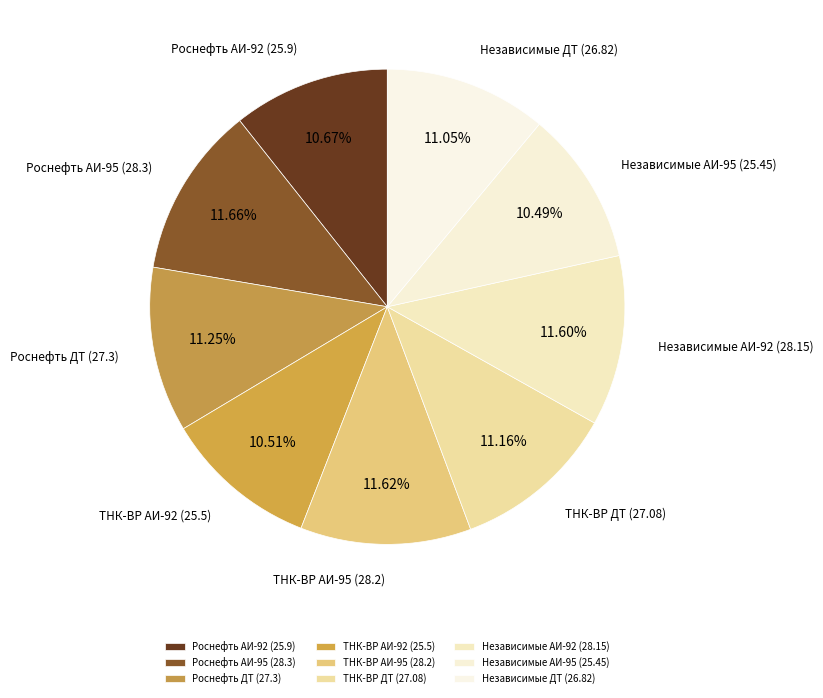

Do ТНК-ВР АИ-92 (25.5) and Независимые АИ-92 (28.15) together represent more than half of the pie?

No